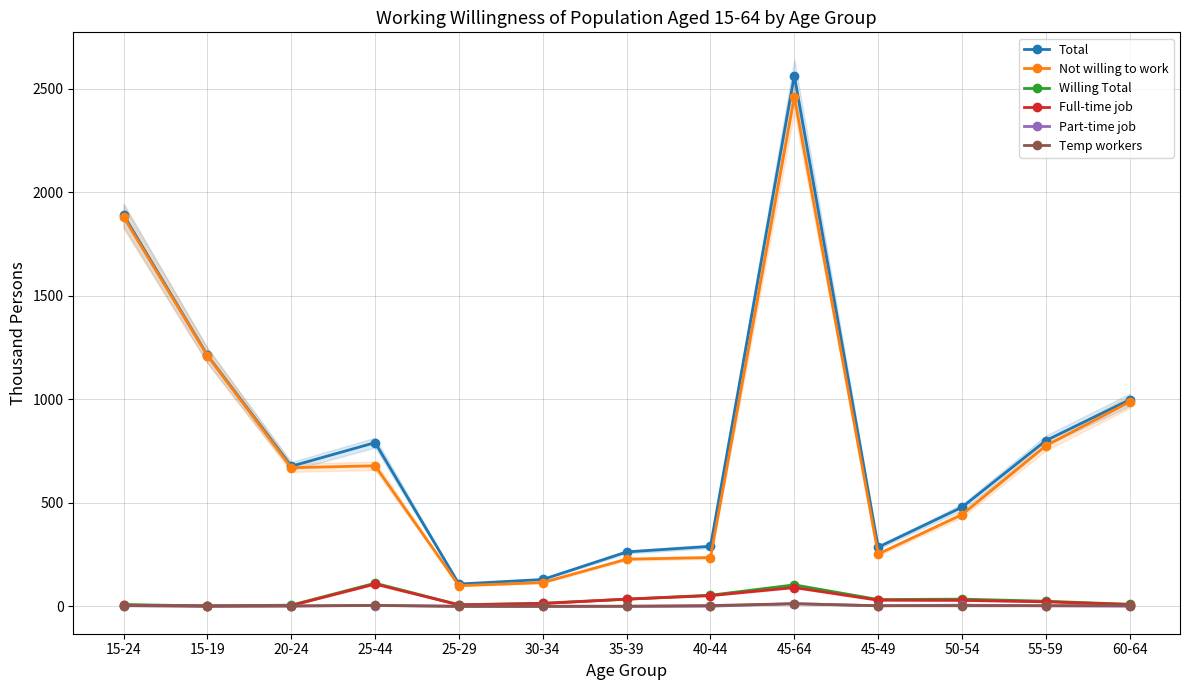

Which series changed the most between 25-44 and 40-44?

Total